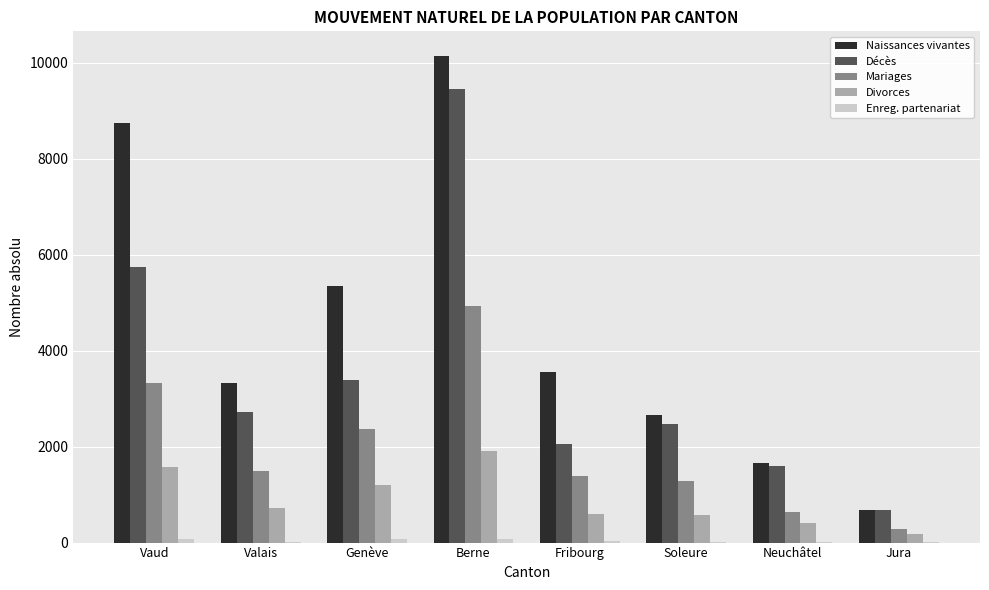

What is the maximum value shown in the chart?

10145